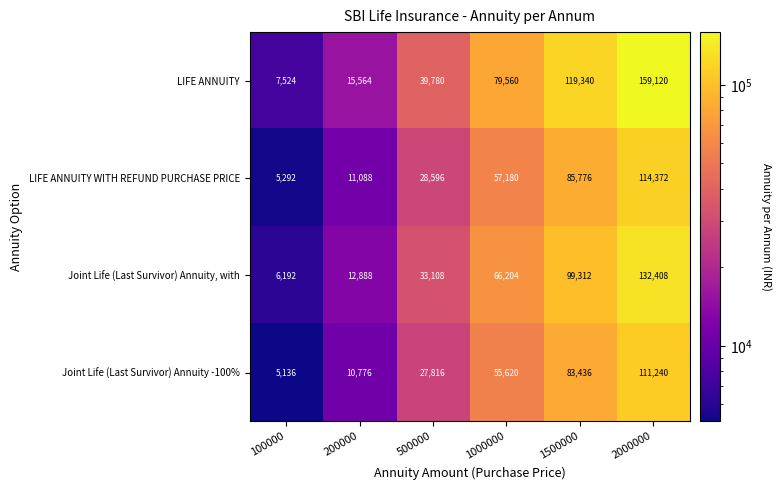

List the series in order of their peak value, lowest first.

Joint Life (Last Survivor) Annuity -100%, LIFE ANNUITY WITH REFUND PURCHASE PRICE, Joint Life (Last Survivor) Annuity, with, LIFE ANNUITY